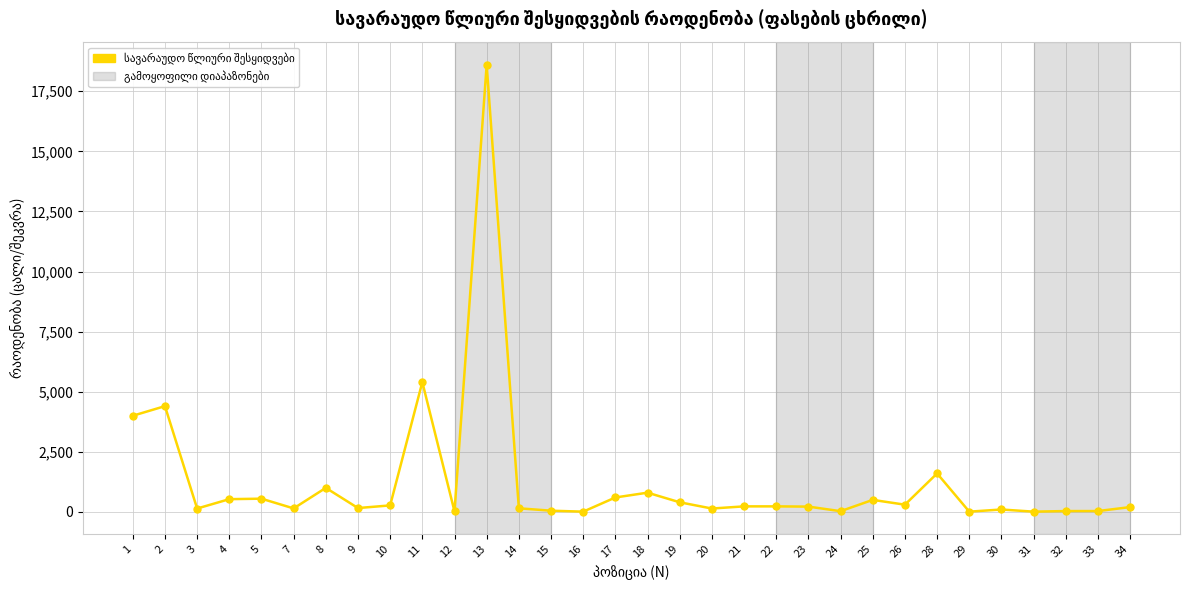

What is the difference between the maximum and second lowest values?

18590